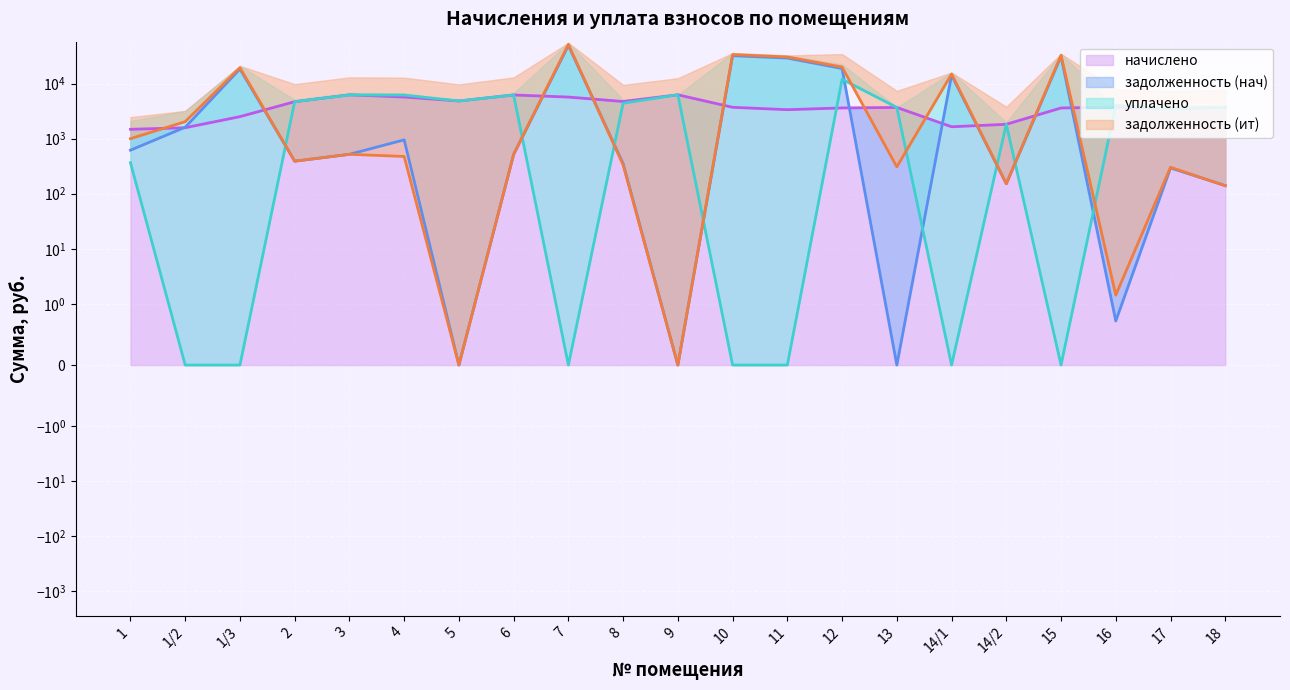

Where is задолженность (ит) nearest to the value 25710?

11